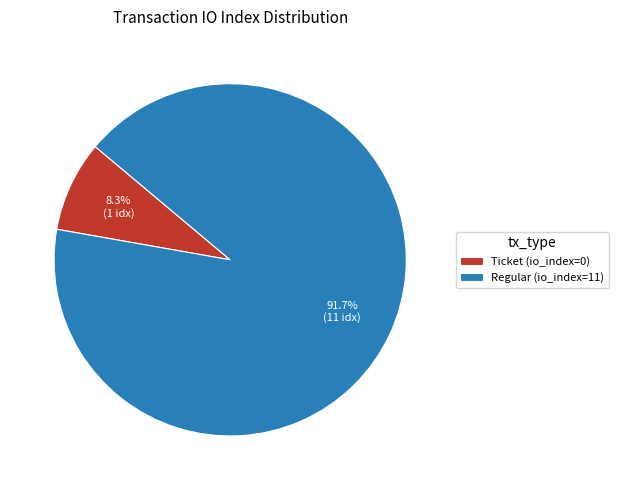

How many slices are in this pie chart?

2